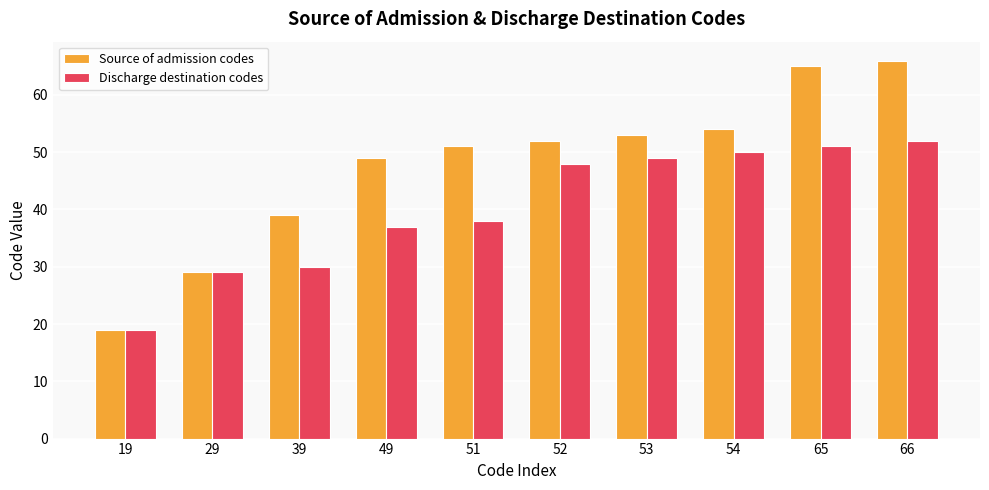

At which category is the sum across all series the highest?

66